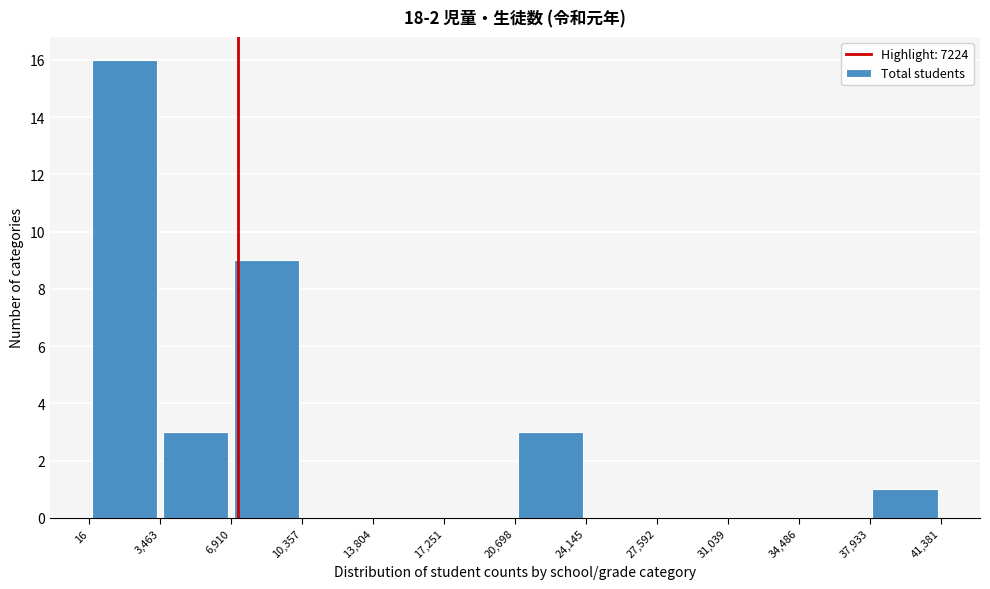

Which range on the x-axis has the tallest bar?

16 to 3,463